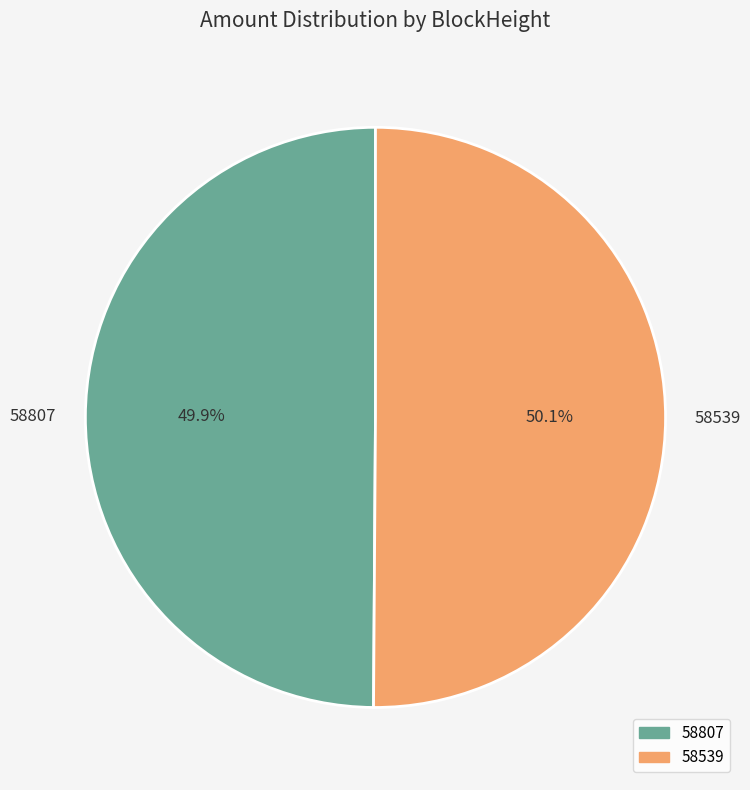

True or false: 58807 accounts for 15% of the total.

False